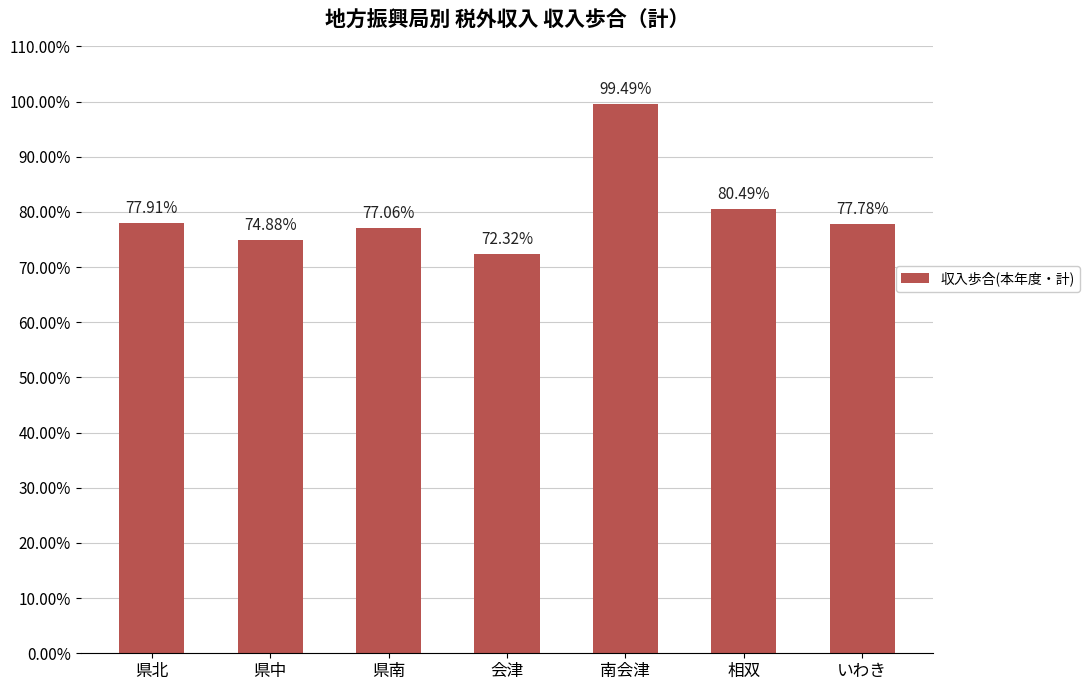

Reading left to right, transcribe all the data shown in this chart.

県北=77.9	県中=74.9	県南=77.1	会津=72.3	南会津=99.5	相双=80.5	いわき=77.8